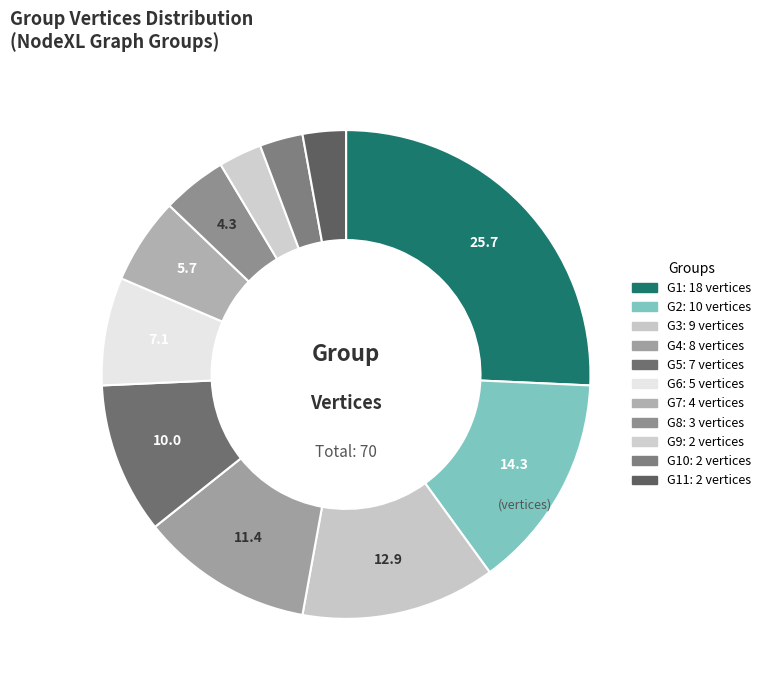

How many slices are in this pie chart?

11